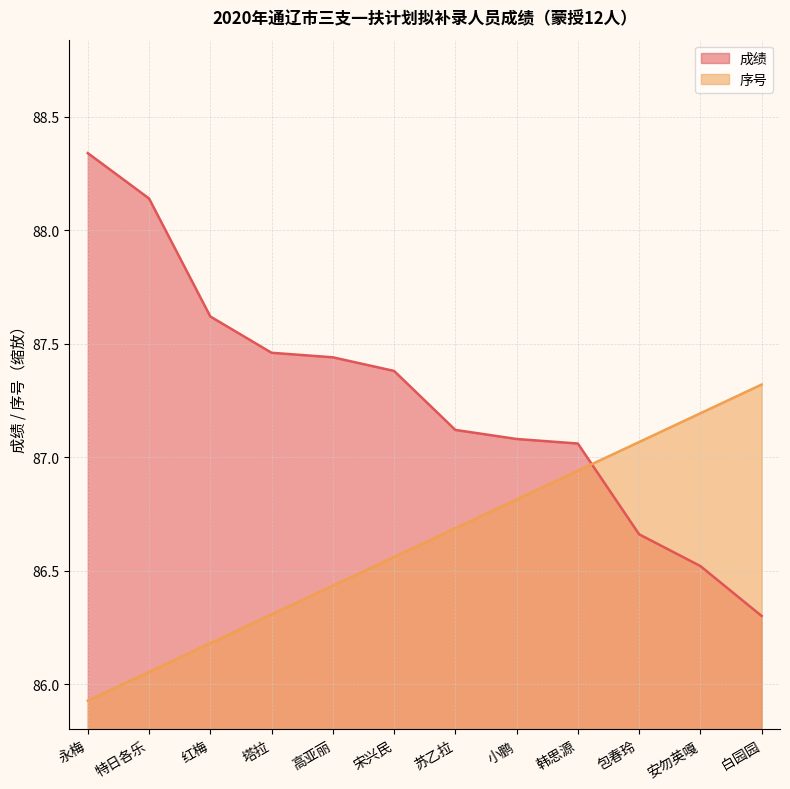

Reading right to left, what are all the values shown in this chart?

成绩: 白园园=86.3	安勿英嘎=86.5	包春玲=86.7	韩思源=87.1	小鹏=87.1	苏乙拉=87.1	宋兴民=87.4	高亚丽=87.4	塔拉=87.5	红梅=87.6	特日各乐=88.1	永梅=88.3
序号: 白园园=87.3	安勿英嘎=87.2	包春玲=87.1	韩思源=86.9	小鹏=86.8	苏乙拉=86.7	宋兴民=86.6	高亚丽=86.4	塔拉=86.3	红梅=86.2	特日各乐=86.1	永梅=85.9